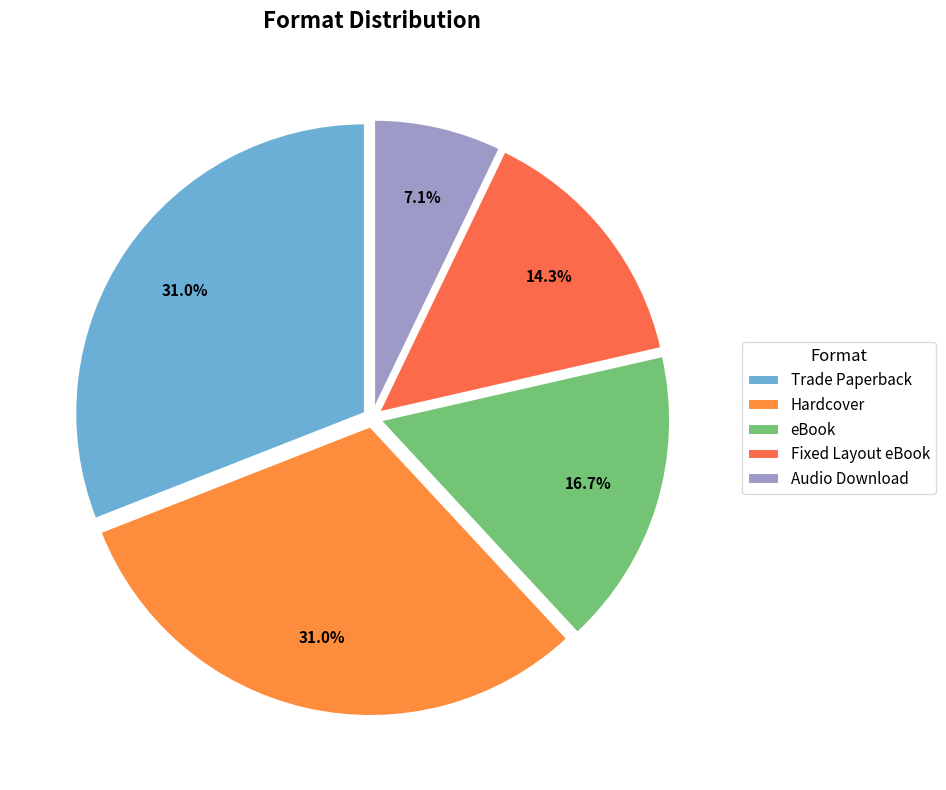

To the nearest percent, what is the difference between the Audio Download and Hardcover slice percentages?

24%